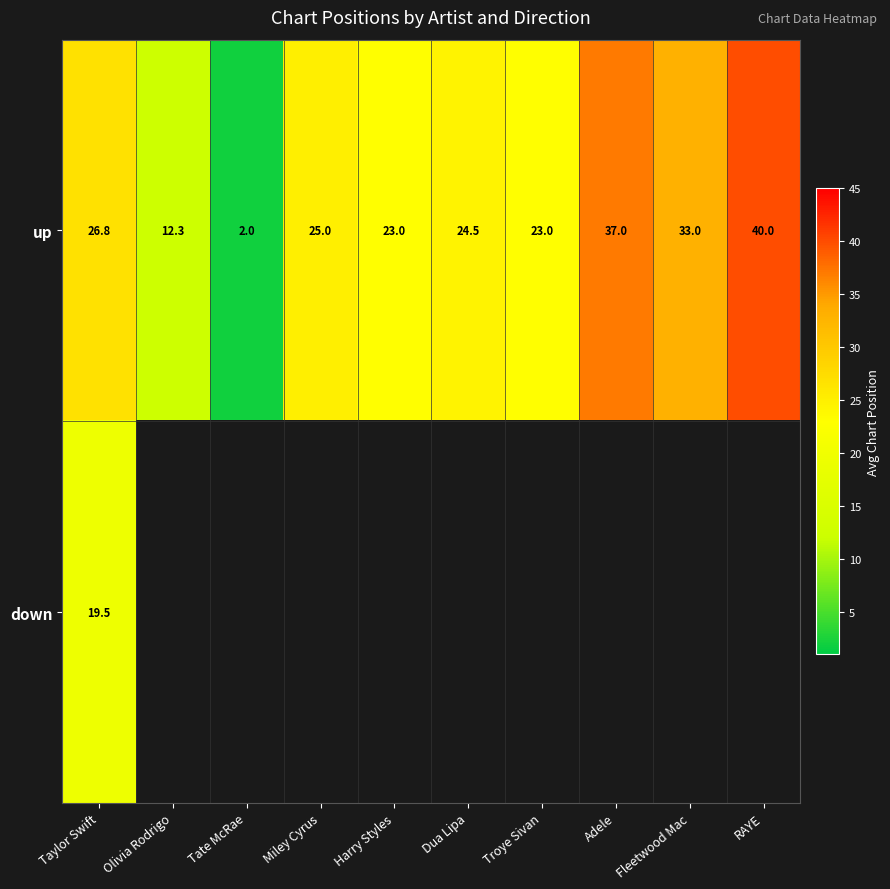

What is the highest value of the up series?

40.0